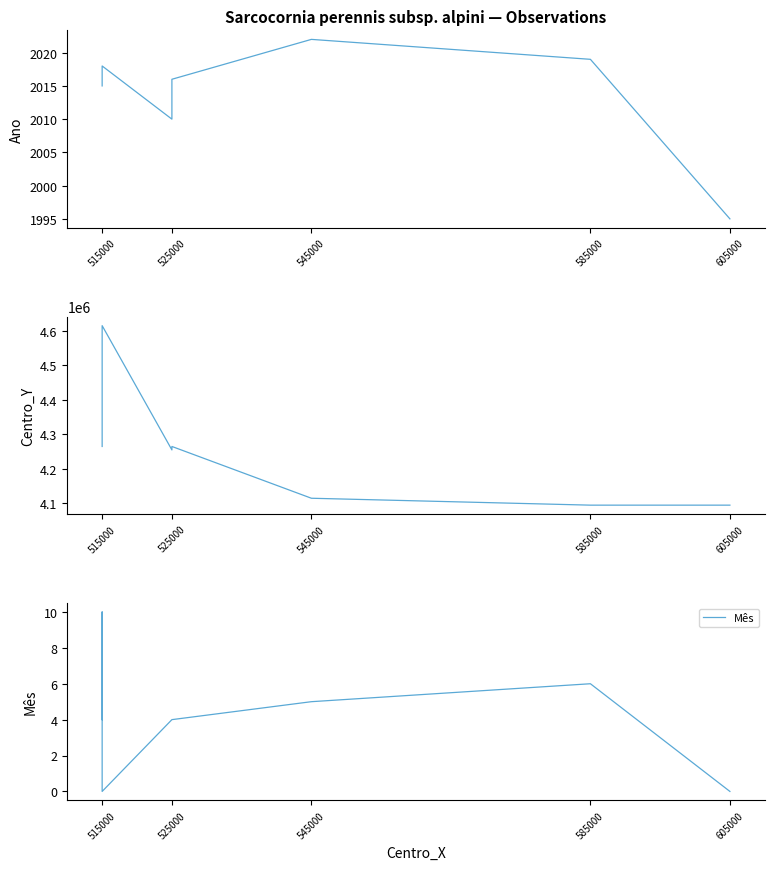

True or false: Ano and Centro_Y cross at least once.

False